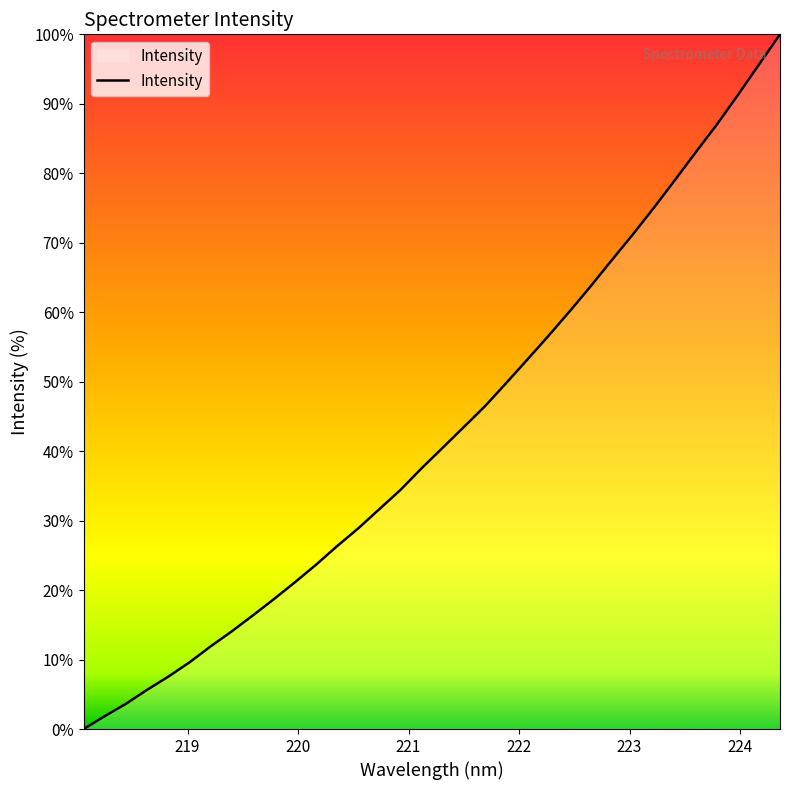

What is the greatest value displayed?

100.0